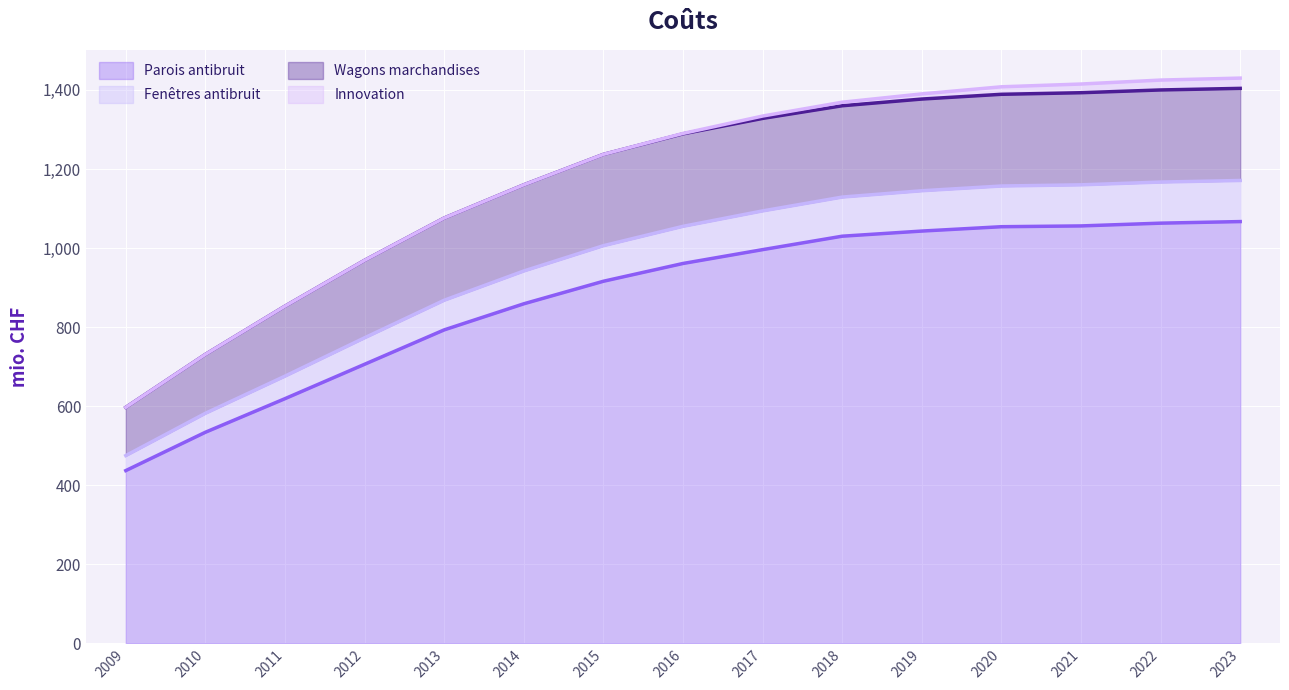

Does the chart display data point markers on the line(s)?

No